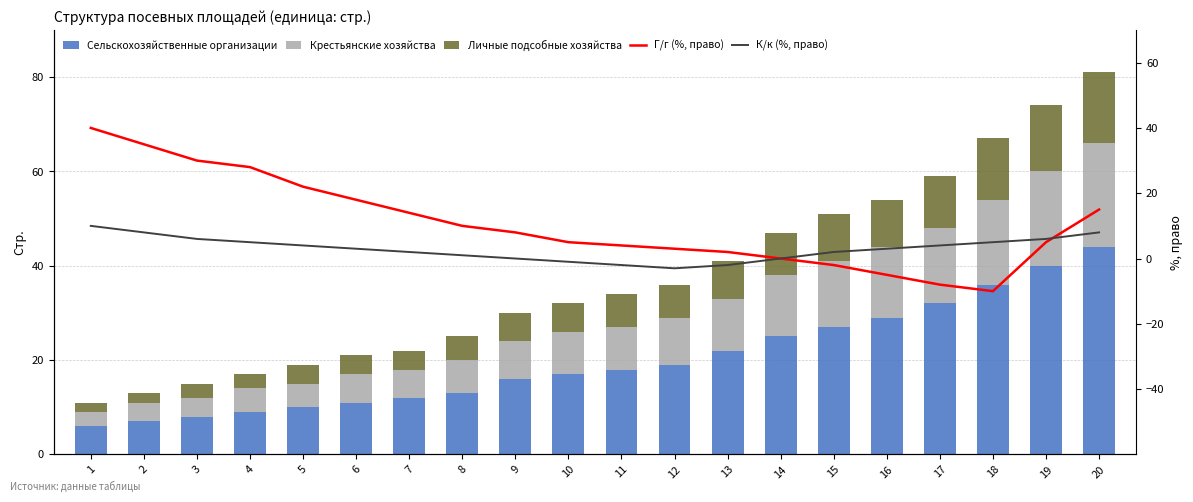

Which category has the lowest value in the Сельскохозяйственные организации series?

1